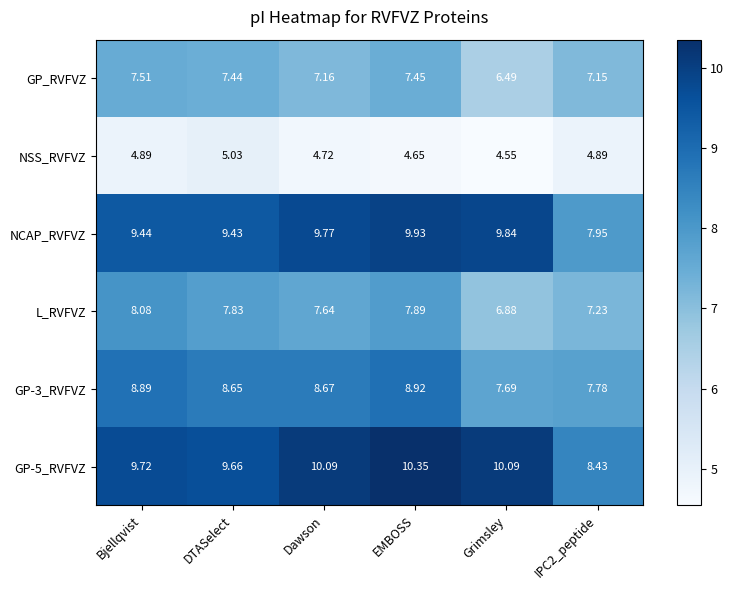

At which category is the sum across all series the highest?

EMBOSS